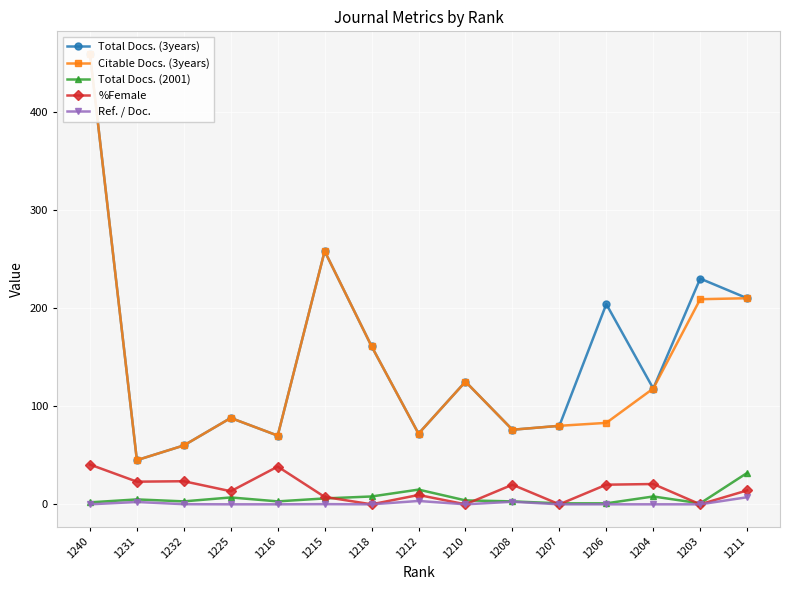

At which category does Total Docs. (2001) reach its first local peak?

1231